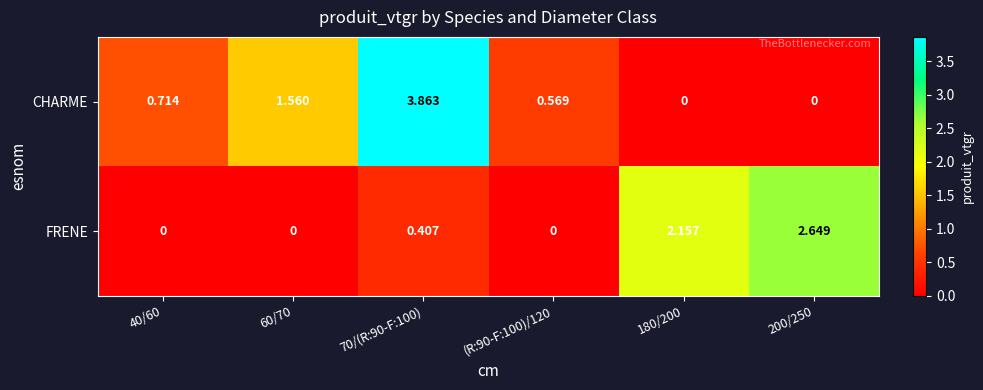

Count the number of data series in this chart.

2